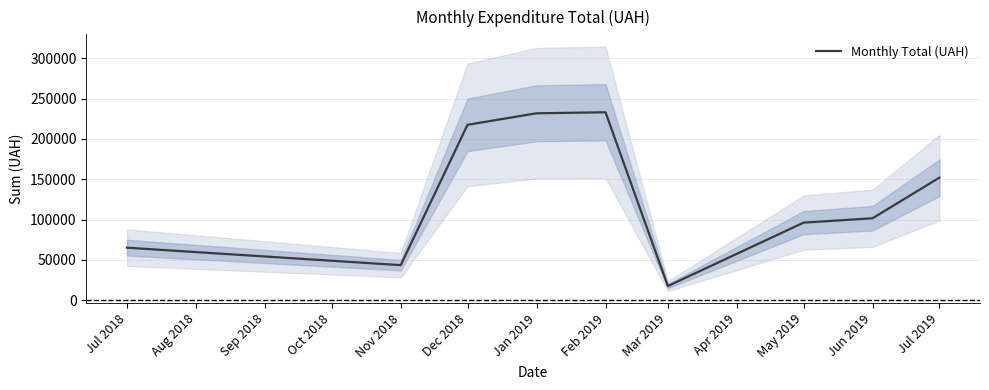

Which category has the lowest value in the Monthly Total (UAH) series?

Mar 2019